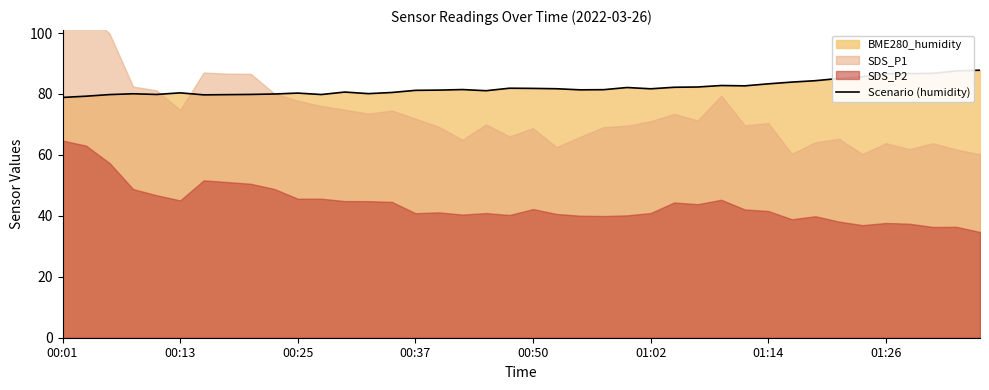

True or false: the data shows 138.0 at 31.

False